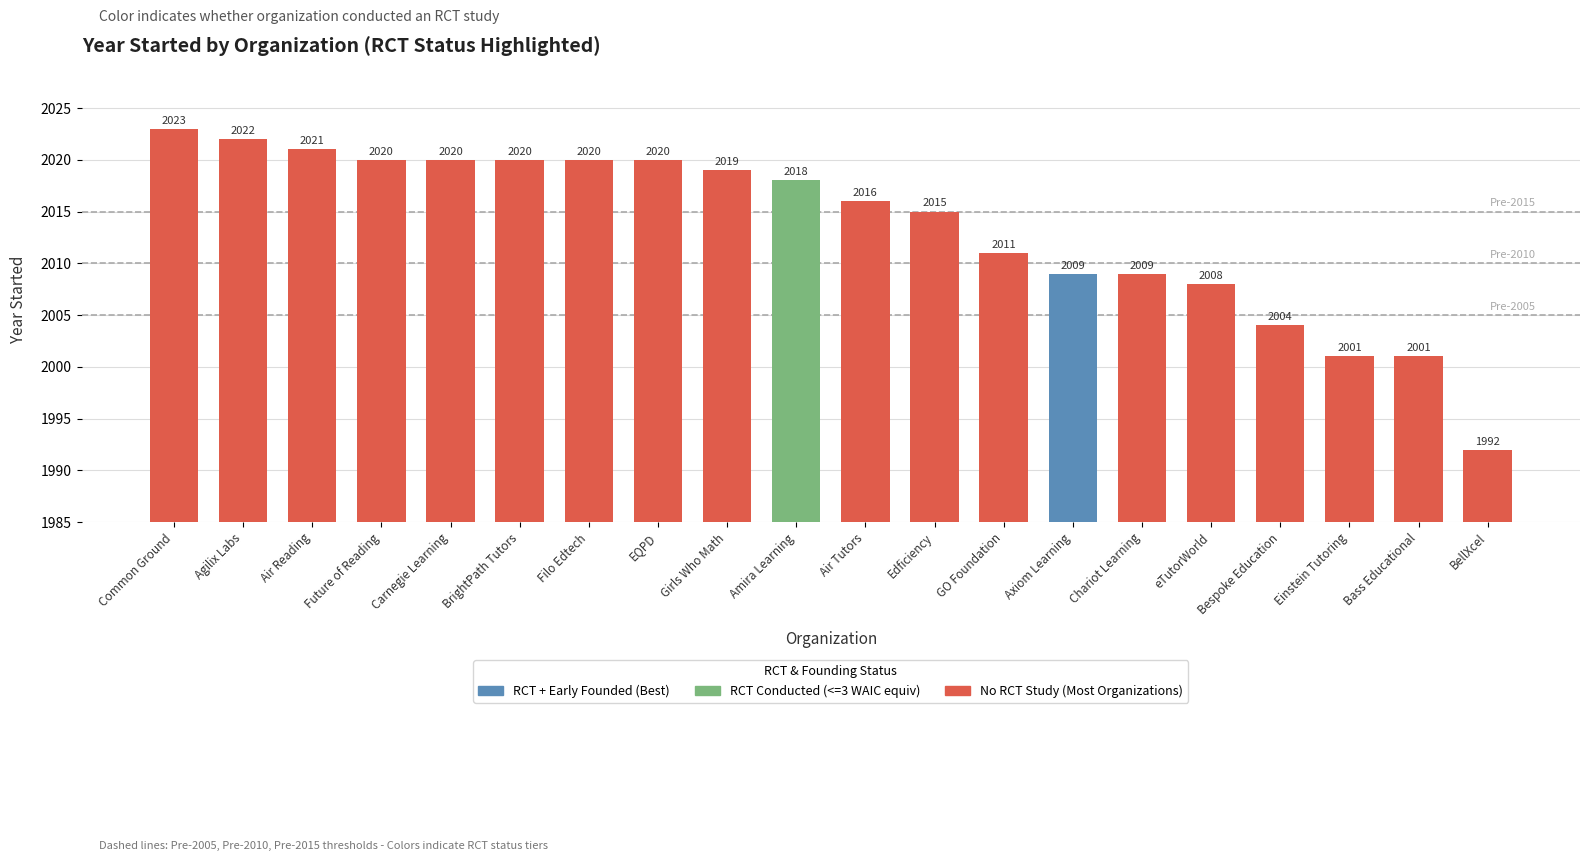

The value at Girls Who Math is 2898. True or false?

False